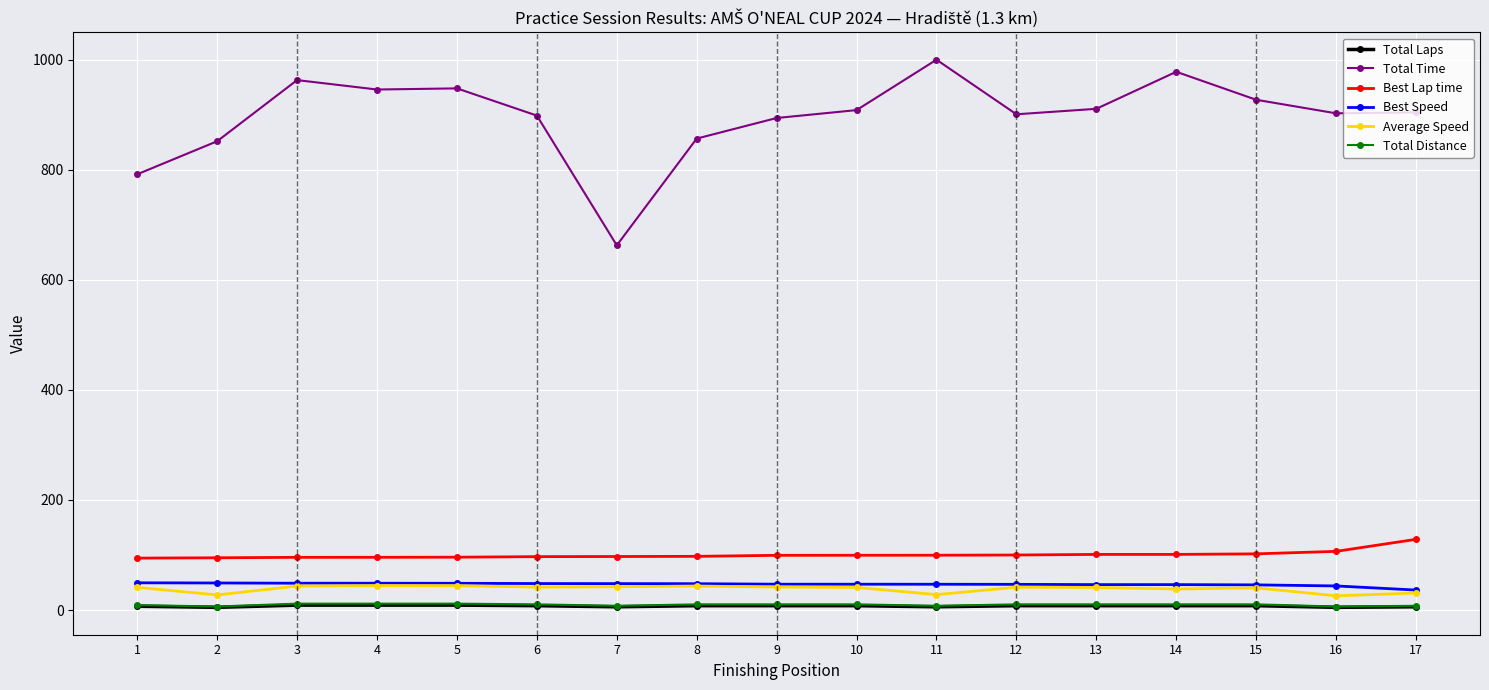

What is the spread (max minus min) of values at 17?

898.1